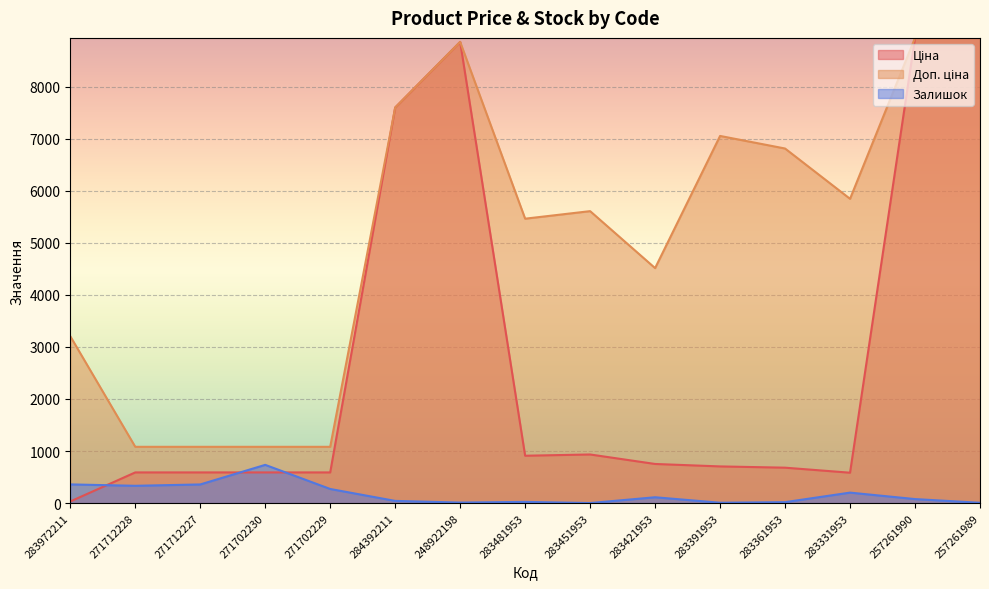

What is the value of the Доп. ціна point at the 10th from the left?

4513.3